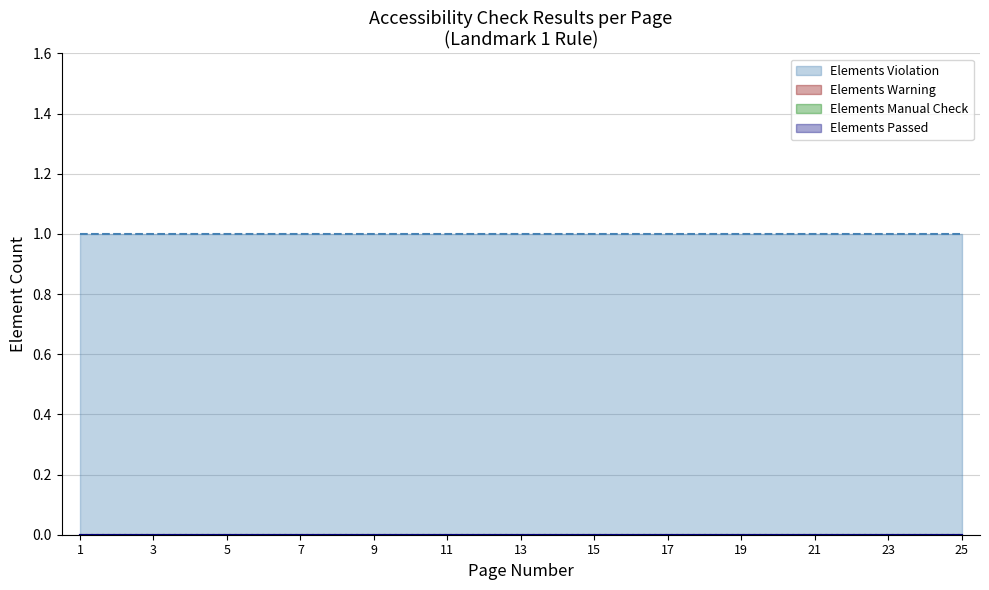

Reading left to right, extract all data points from this chart.

Elements Violation: 1=1	2=1	3=1	4=1	5=1	6=1	7=1	8=1	9=1	10=1	11=1	12=1	13=1	14=1	15=1	16=1	17=1	18=1	19=1	20=1	21=1	22=1	23=1	24=1	25=1
Elements Warning: 1=0	2=0	3=0	4=0	5=0	6=0	7=0	8=0	9=0	10=0	11=0	12=0	13=0	14=0	15=0	16=0	17=0	18=0	19=0	20=0	21=0	22=0	23=0	24=0	25=0
Elements Manual Check: 1=0	2=0	3=0	4=0	5=0	6=0	7=0	8=0	9=0	10=0	11=0	12=0	13=0	14=0	15=0	16=0	17=0	18=0	19=0	20=0	21=0	22=0	23=0	24=0	25=0
Elements Passed: 1=0	2=0	3=0	4=0	5=0	6=0	7=0	8=0	9=0	10=0	11=0	12=0	13=0	14=0	15=0	16=0	17=0	18=0	19=0	20=0	21=0	22=0	23=0	24=0	25=0